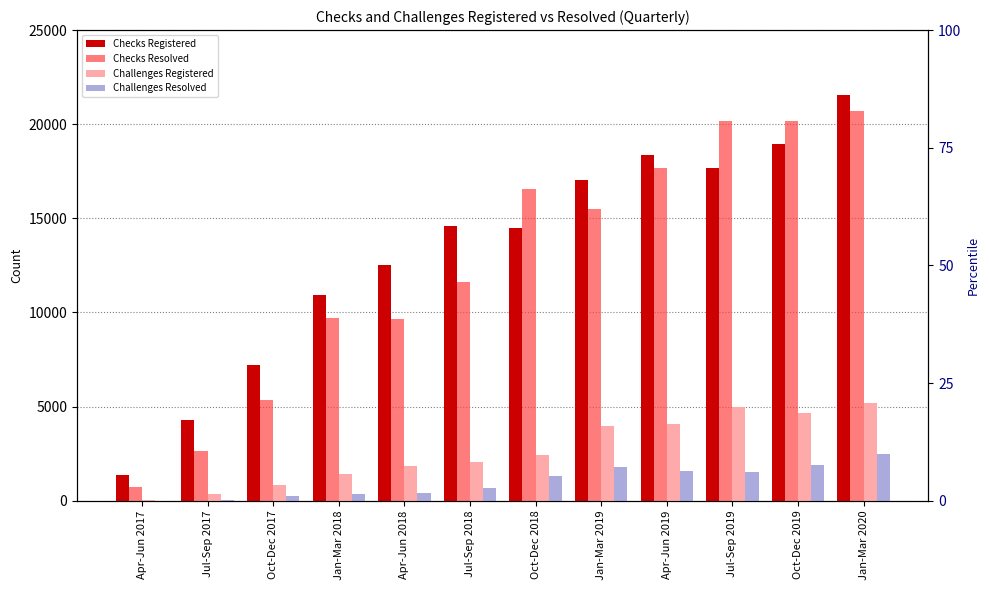

The Challenges Resolved series shows 1290 at Oct-Dec 2018. True or false?

True